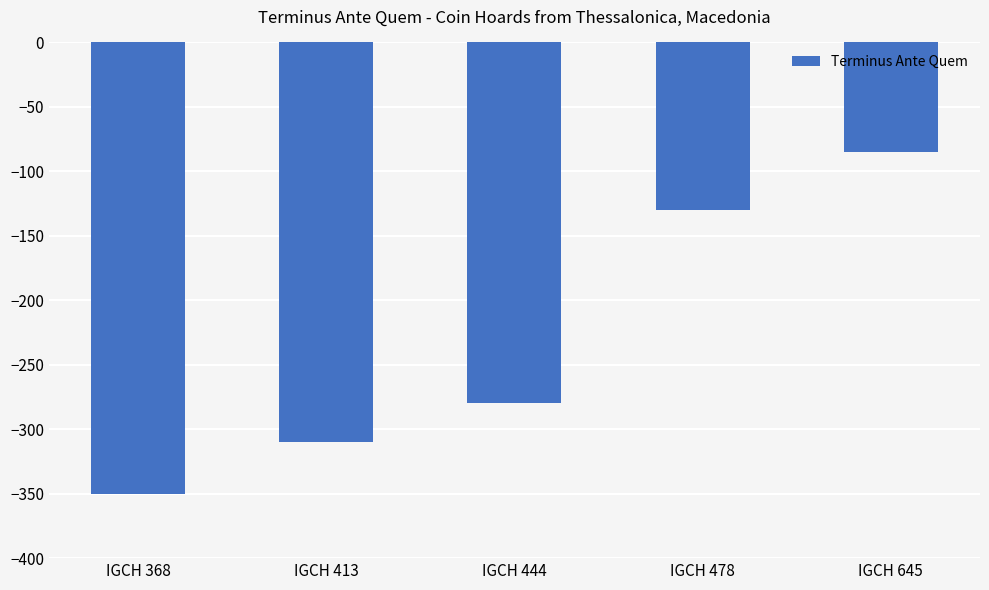

How many bars are there in total?

5